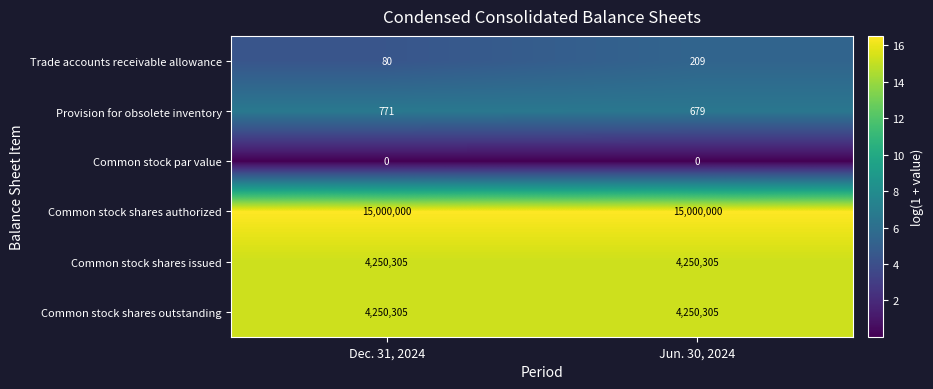

What is the spread (max minus min) of values at Jun. 30, 2024?

15000000